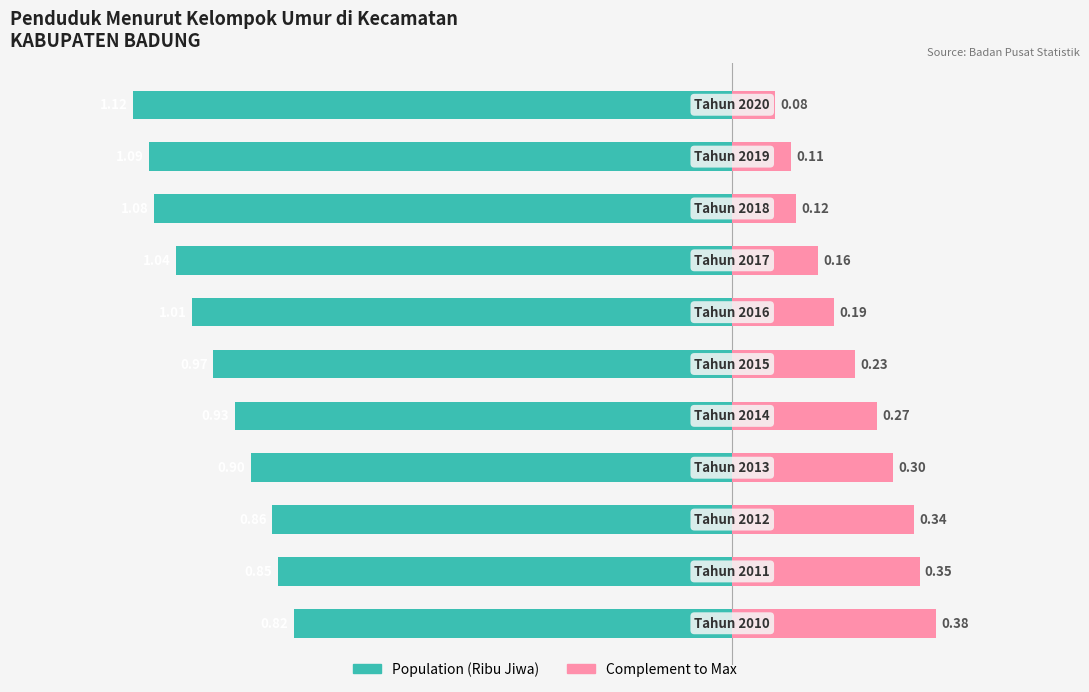

True or false: Complement has a value of 0.1 at 5.

False